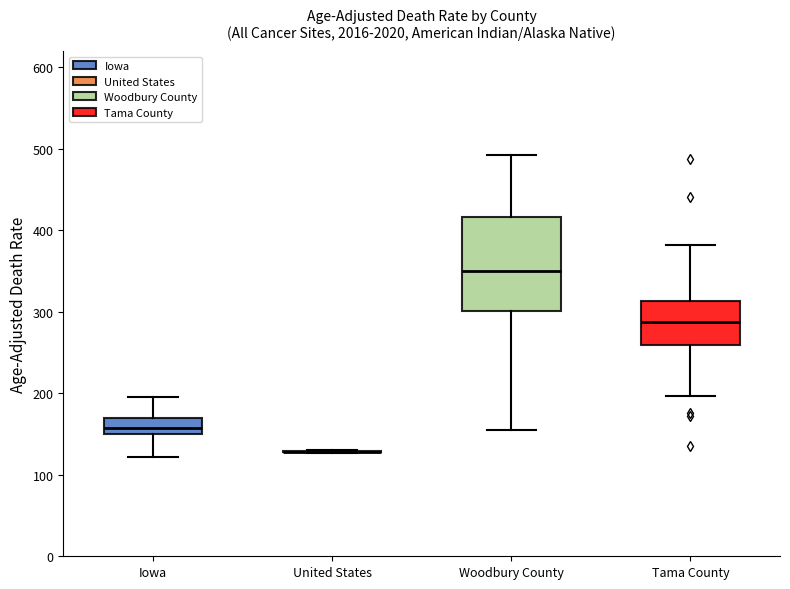

Reading left to right, transcribe this box plot: for each box, give where its median line is, the range the box spans, and where its two whiskers end, as read against the y-axis. The values are not printed on the chart, so give them approximately, as read against the axis.

Iowa: median 160, box 150 to 170, whiskers 120 to 200
United States: box collapsed to a line at 130, whiskers 130 to 130
Woodbury County: median 350, box 300 to 420, whiskers 160 to 490
Tama County: median 290, box 260 to 310, whiskers 200 to 380